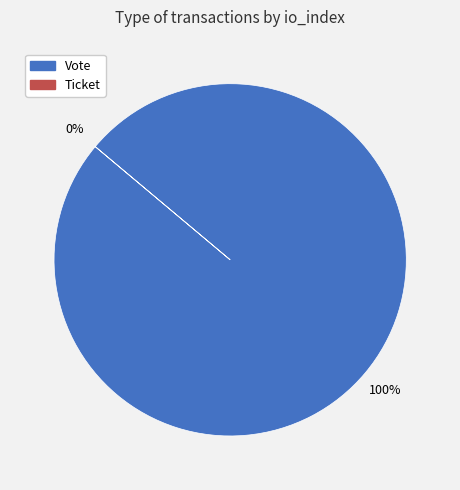

Which slice is the smallest?

Ticket